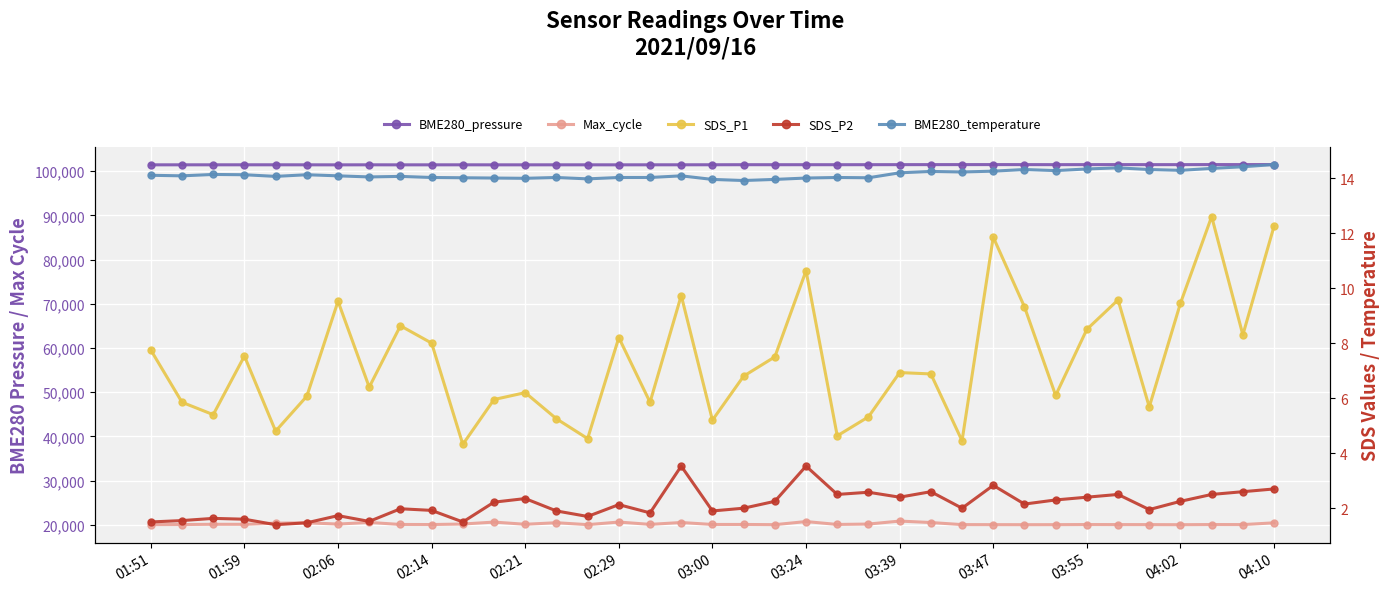

True or false: BME280_temperature and SDS_P2 cross at least once.

False